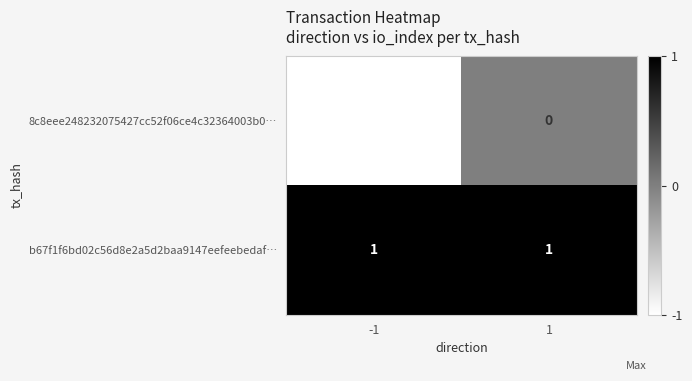

True or false: 8c8eee248232075427cc52f06ce4c32364003b0… has a value of -1 at 1.

False